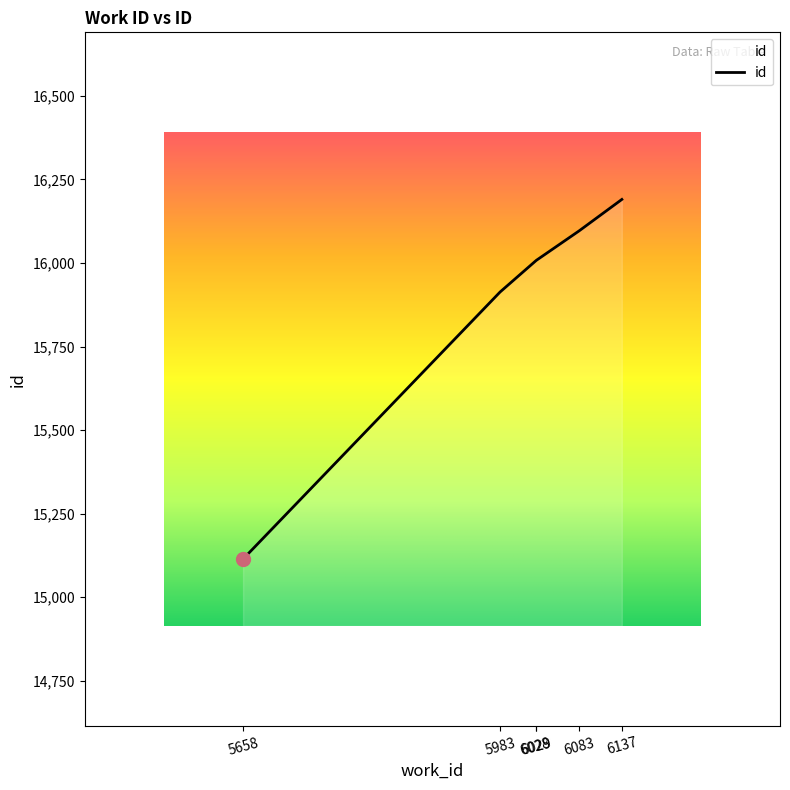

What is the minimum value shown in the chart?

15114